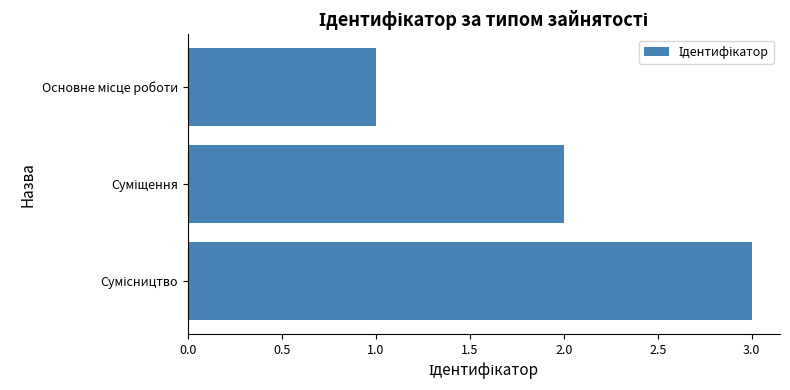

What is the greatest value displayed?

3